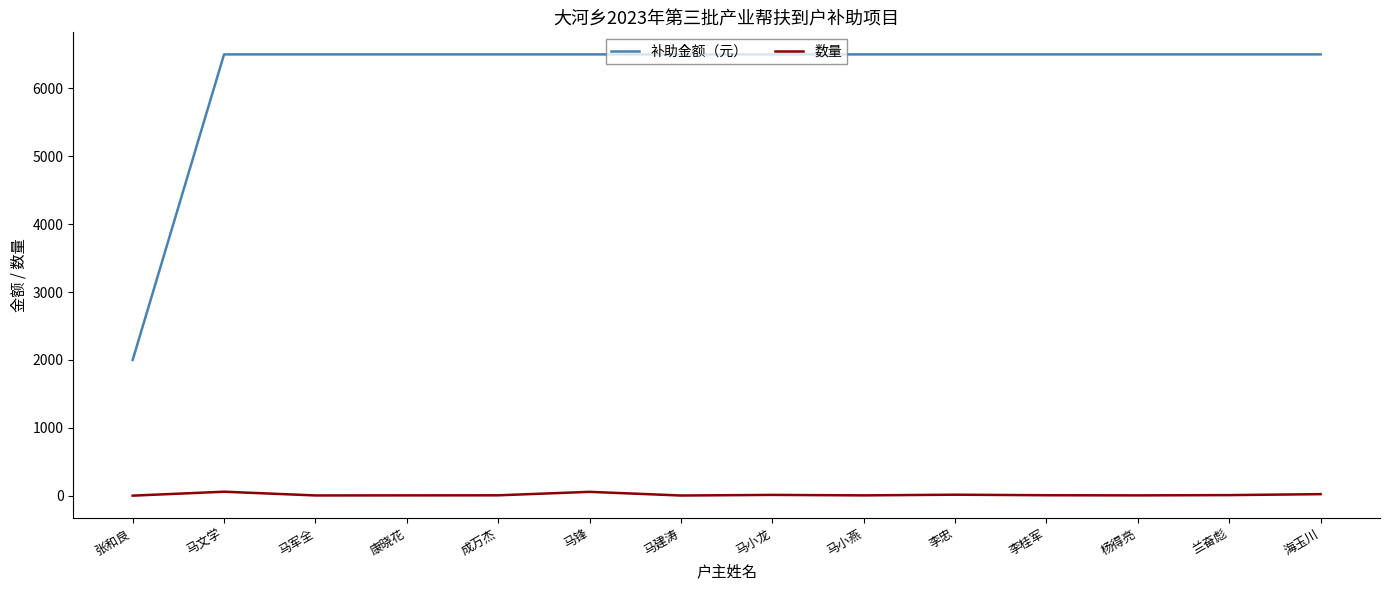

Rank the series by their average value, from highest to lowest.

补助金额（元）, 数量